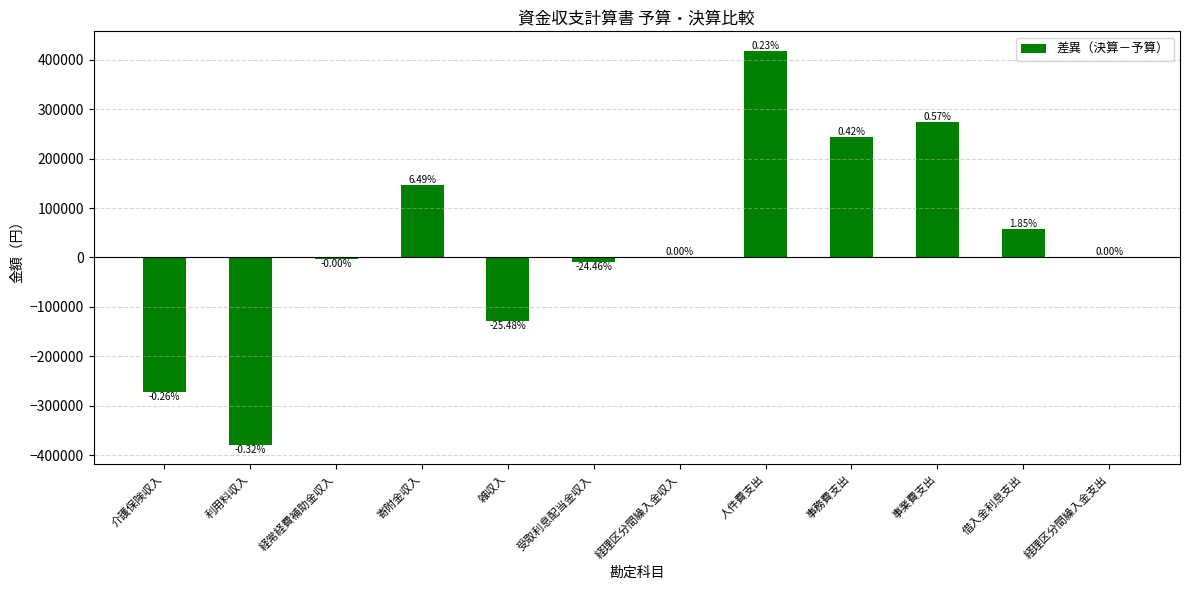

List the labels in order of value, largest first.

人件費支出, 事業費支出, 事務費支出, 寄附金収入, 借入金利息支出, 経理区分間繰入金収入, 経理区分間繰入金支出, 経常経費補助金収入, 受取利息配当金収入, 雑収入, 介護保険収入, 利用料収入